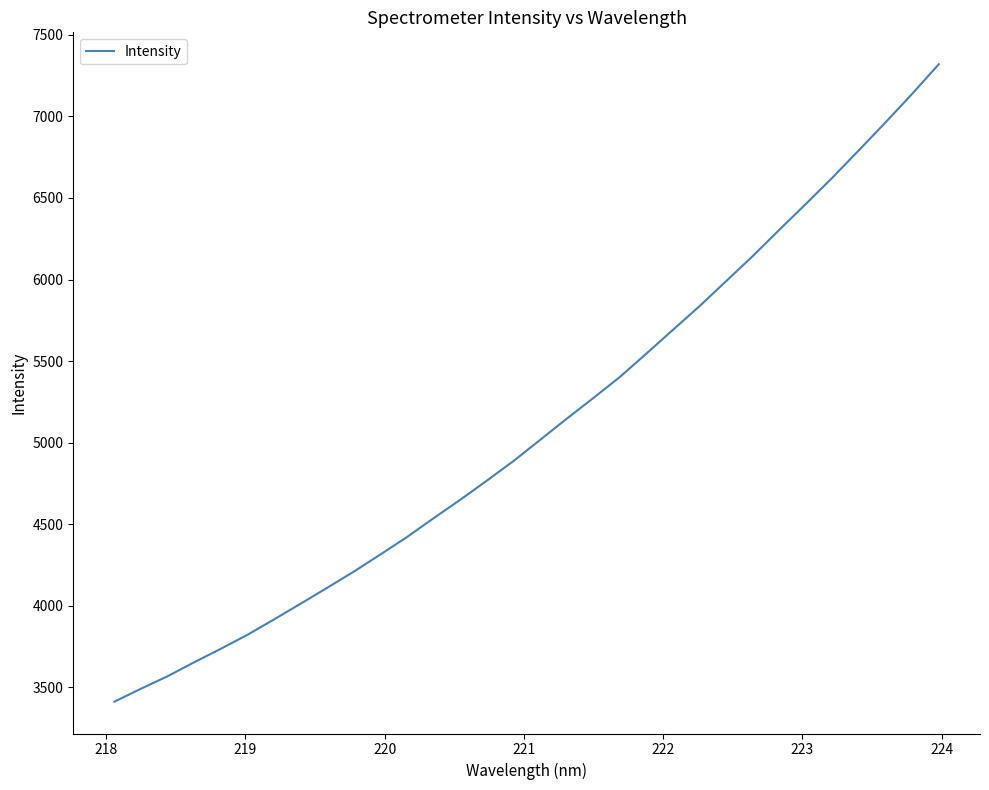

How many values are below 5017?

16